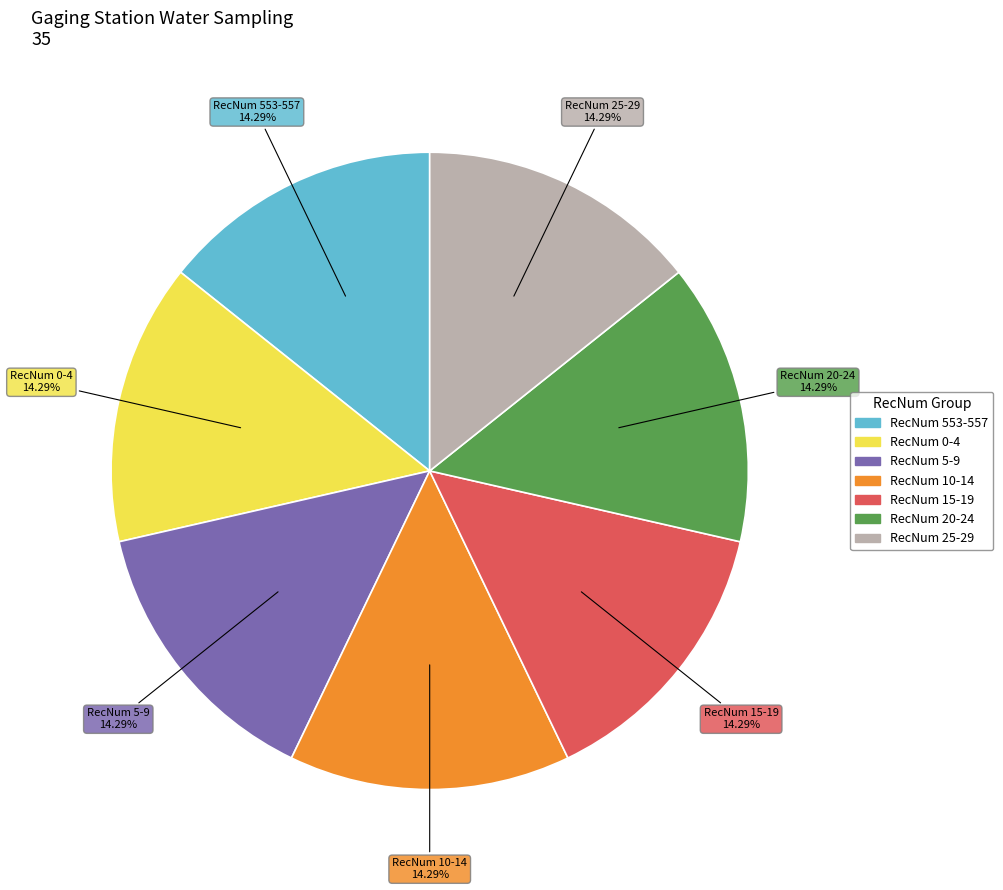

Count the number of slices in the pie.

7